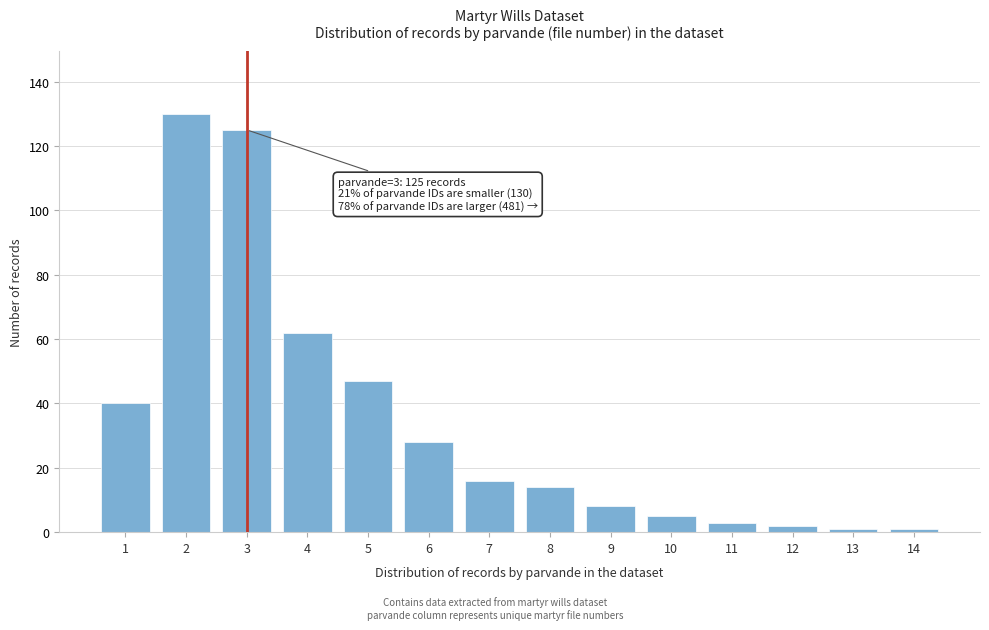

Reading left to right, transcribe all the data shown in this chart.

40	130	125	62	47	28	16	14	8	5	3	2	1	1